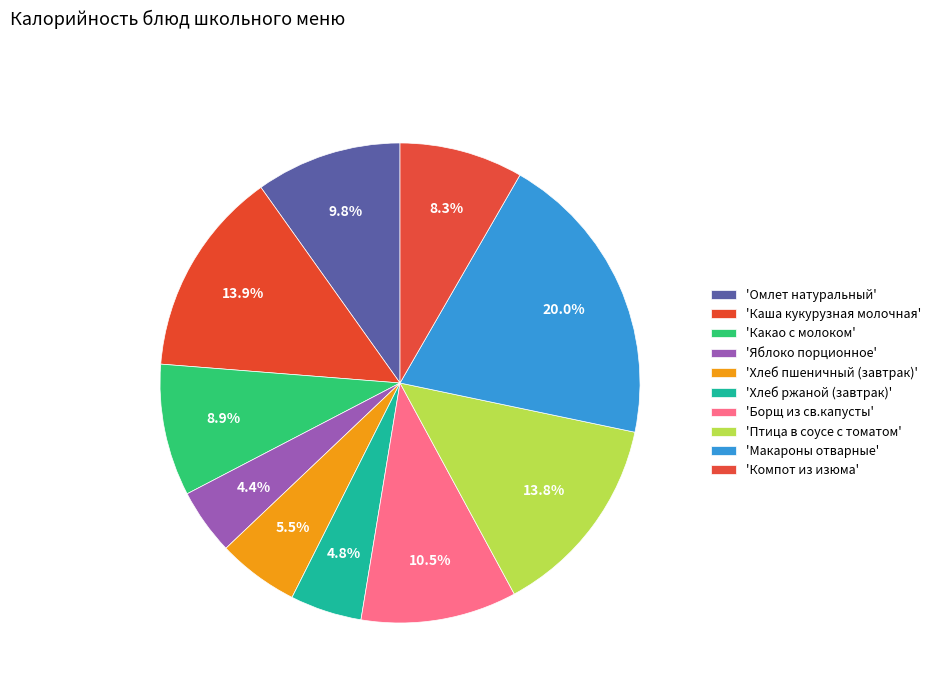

Count the number of slices in the pie.

10